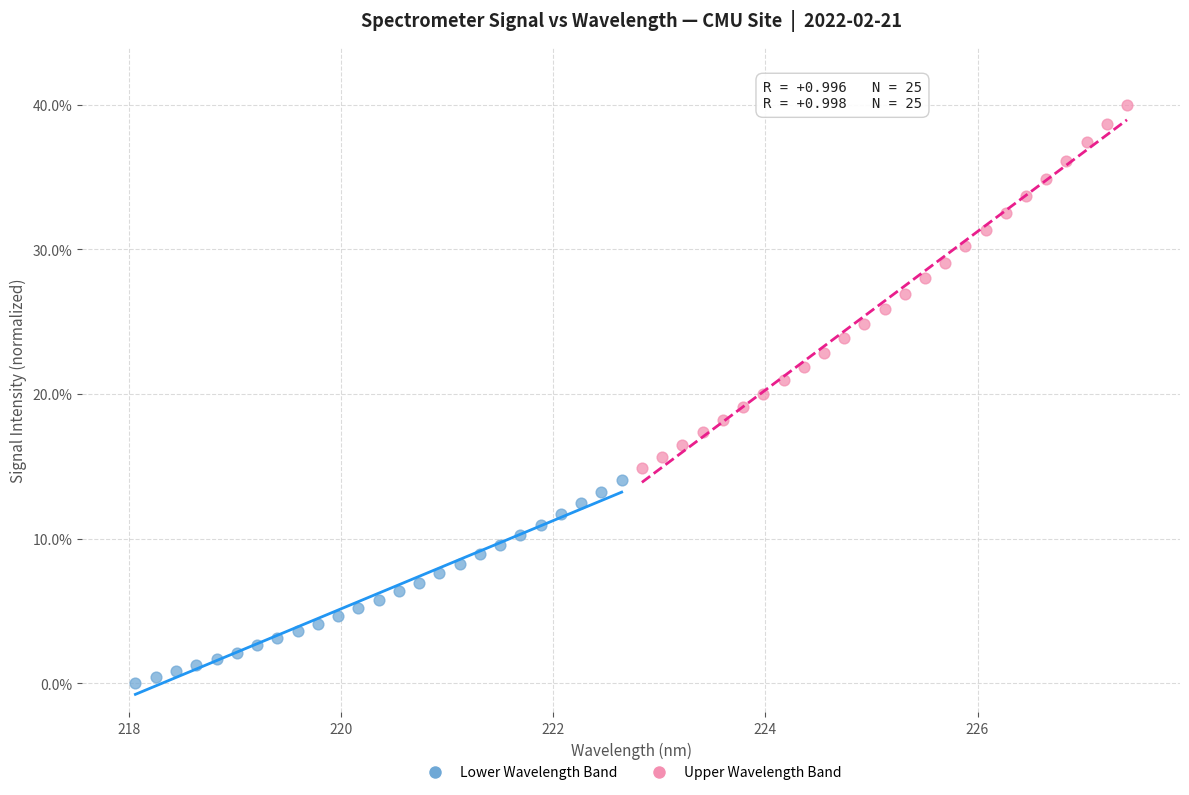

Which series reaches the maximum Y coordinate?

Upper Wavelength Band